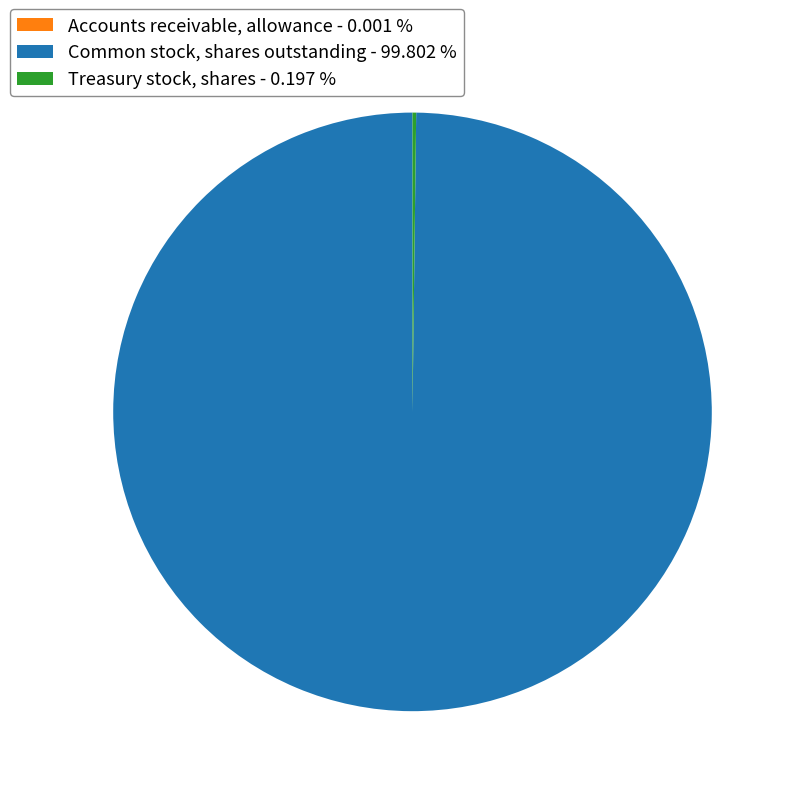

Is there any slice that represents more than half of the pie?

Yes